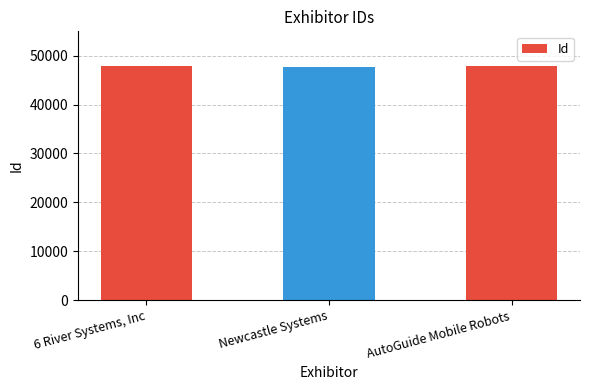

What is the sum of all values?

143479